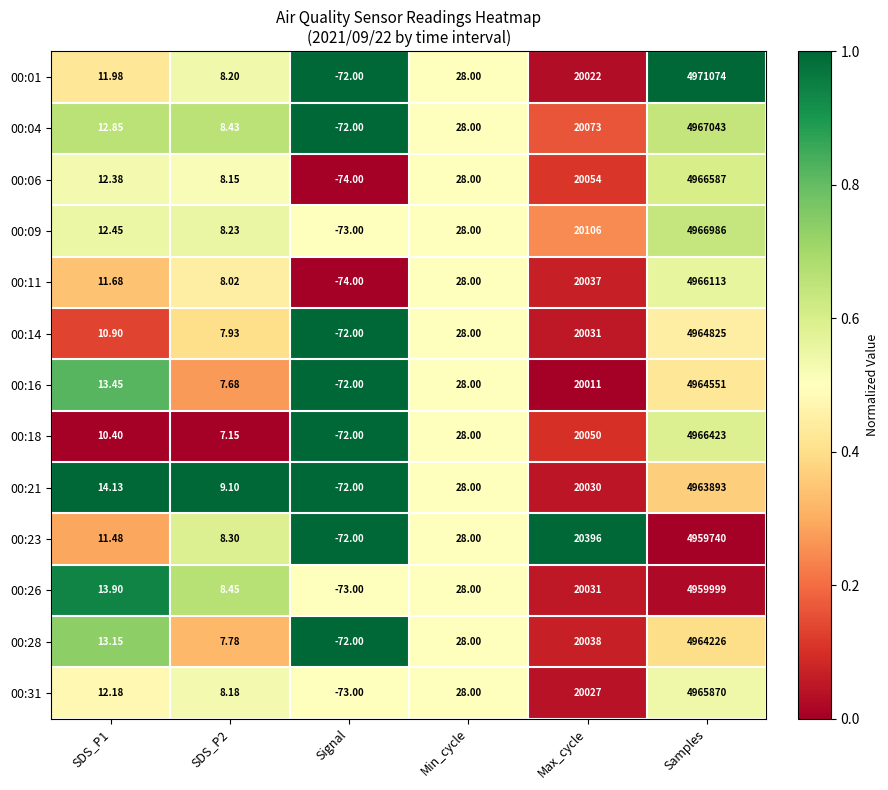

Count the number of data series in this chart.

13